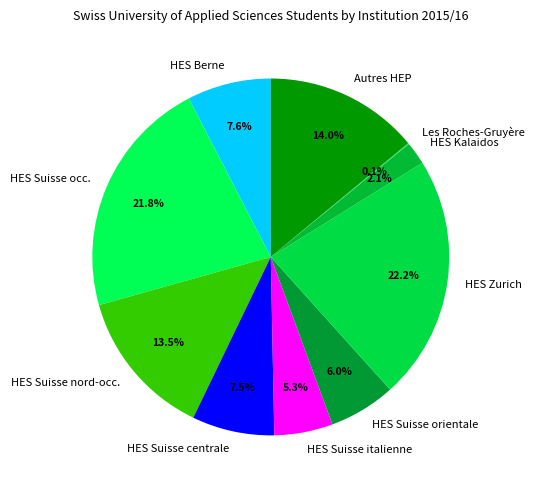

Is there any slice that represents more than half of the pie?

No